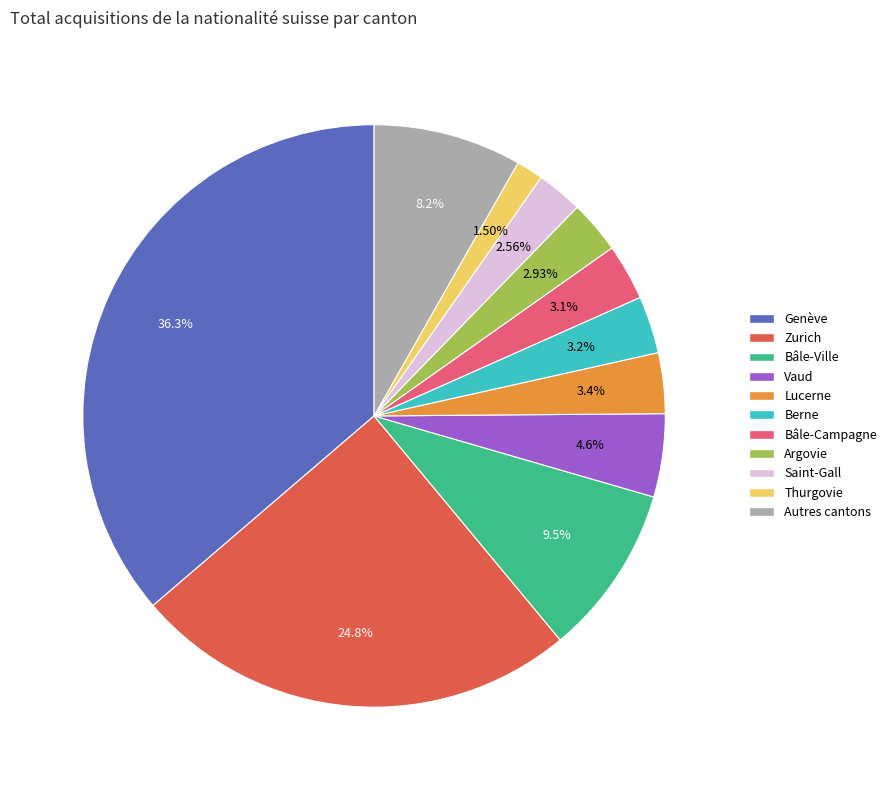

Does any single category account for the majority?

No